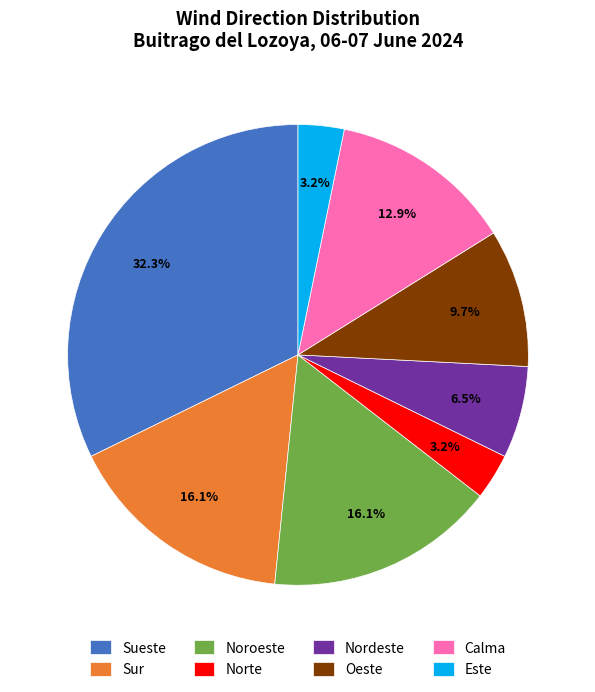

True or false: Noroeste accounts for 16% of the total.

True